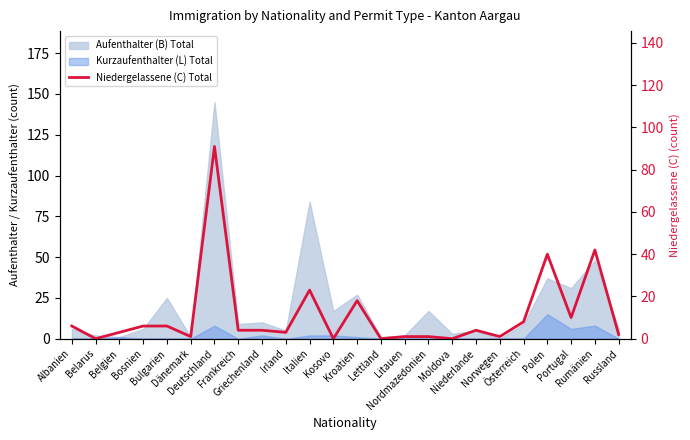

How many data points are less than 4?

11